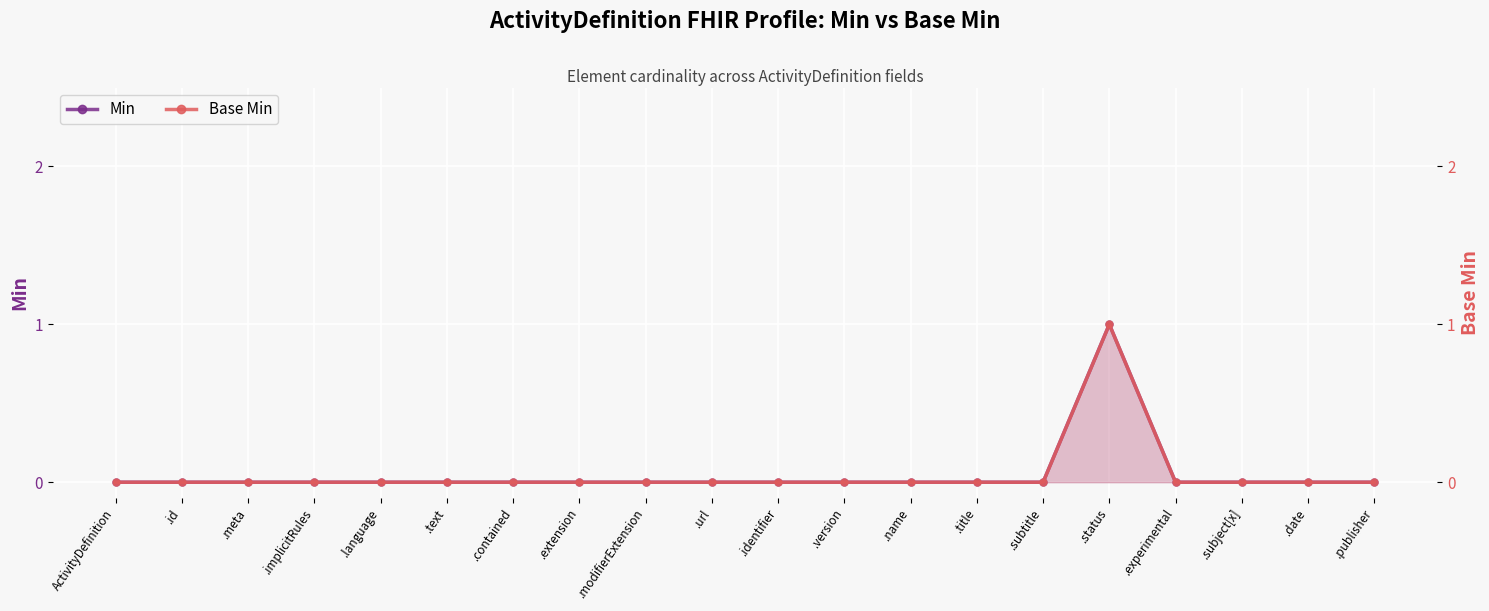

How many data points does each series have?

20